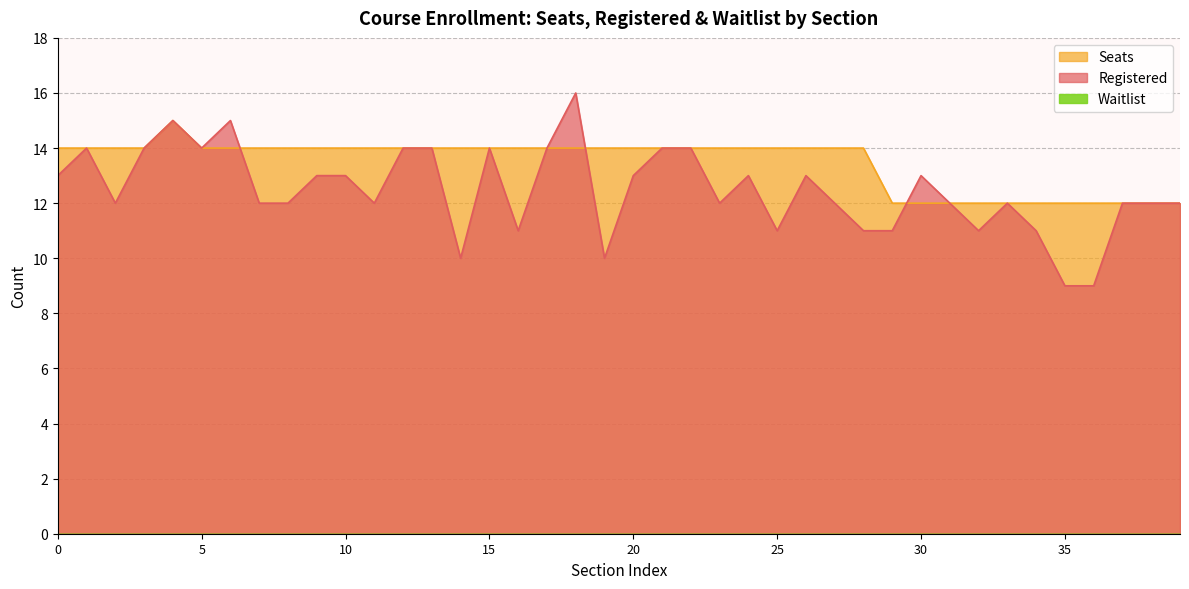

How many lines are shown in the chart?

2